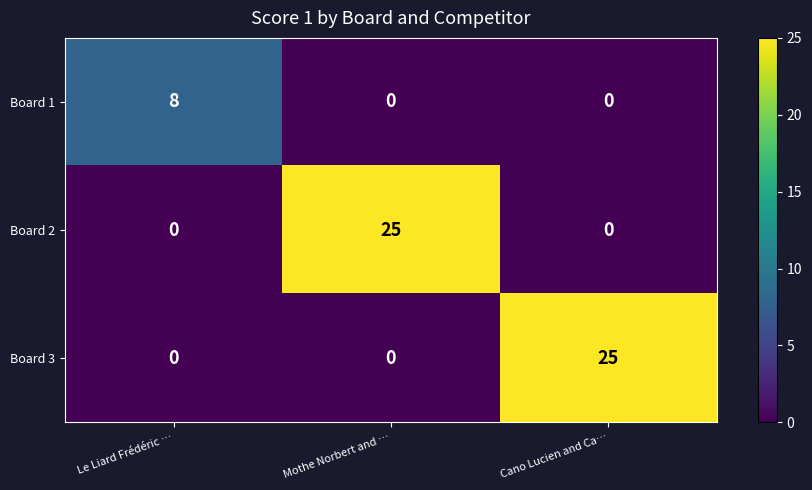

Between Le Liard Frédéric … and Mothe Norbert and …, which series saw the biggest shift?

Board 2